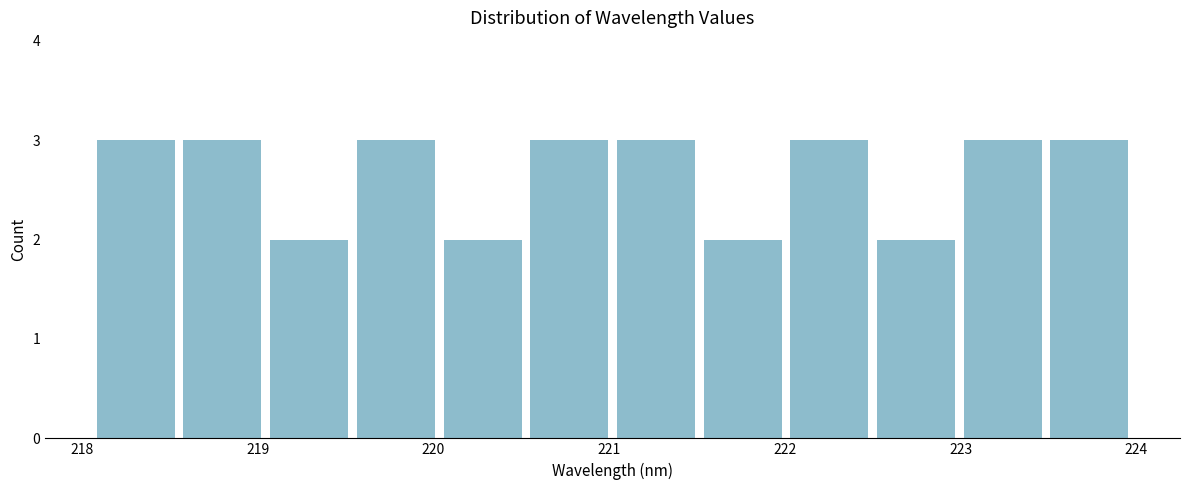

Reading left to right, transcribe this chart: for each bar, give the range it covers on the x-axis and its height. Neither the bar edges nor the heights are printed on the chart, so give them approximately, as read against the axes.

218.1 to 218.6: 3
218.6 to 219.0: 3
219.0 to 219.5: 2
219.5 to 220.0: 3
220.0 to 220.5: 2
220.5 to 221.0: 3
221.0 to 221.5: 3
221.5 to 222.0: 2
222.0 to 222.5: 3
222.5 to 223.0: 2
223.0 to 223.5: 3
223.5 to 224.0: 3